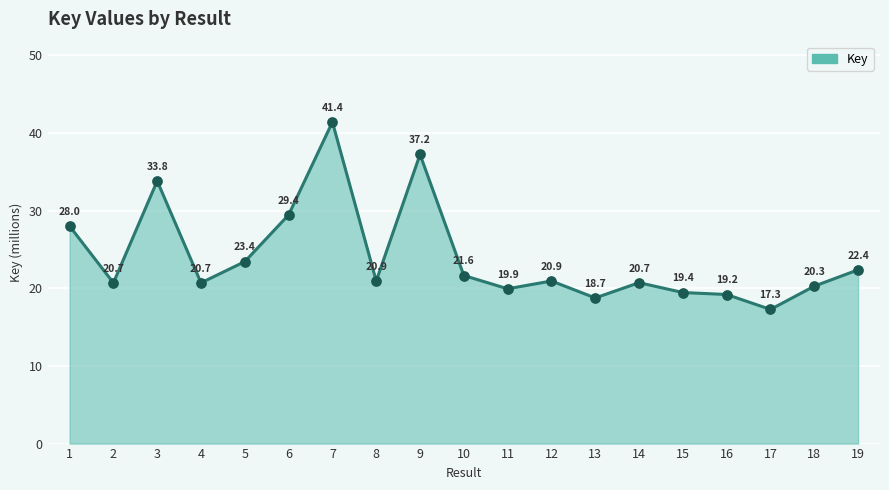

Between 16 and 19, which is larger?

19